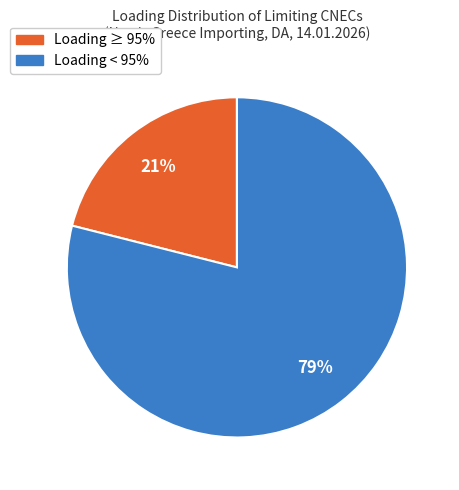

To the nearest percent, what is the difference between the largest and smallest slice percentages?

58%